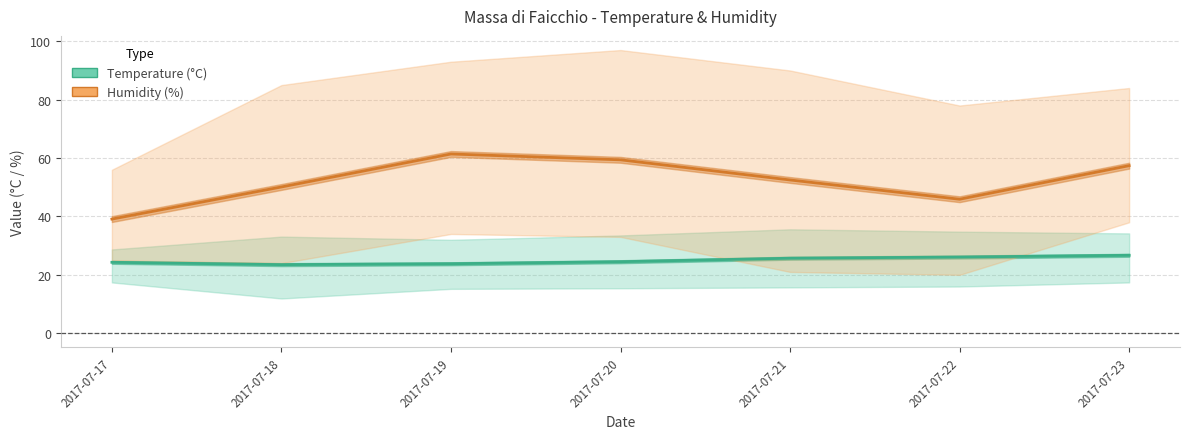

What is the value of the Temp Med point at the 7th from the left?

26.7